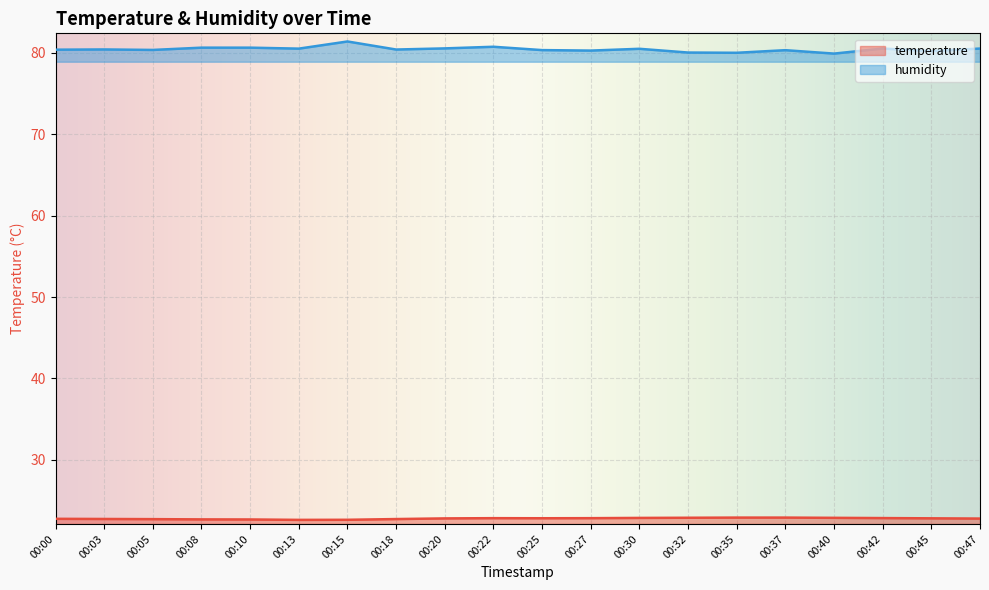

True or false: humidity has a value of 115.9 at 00:05.

False